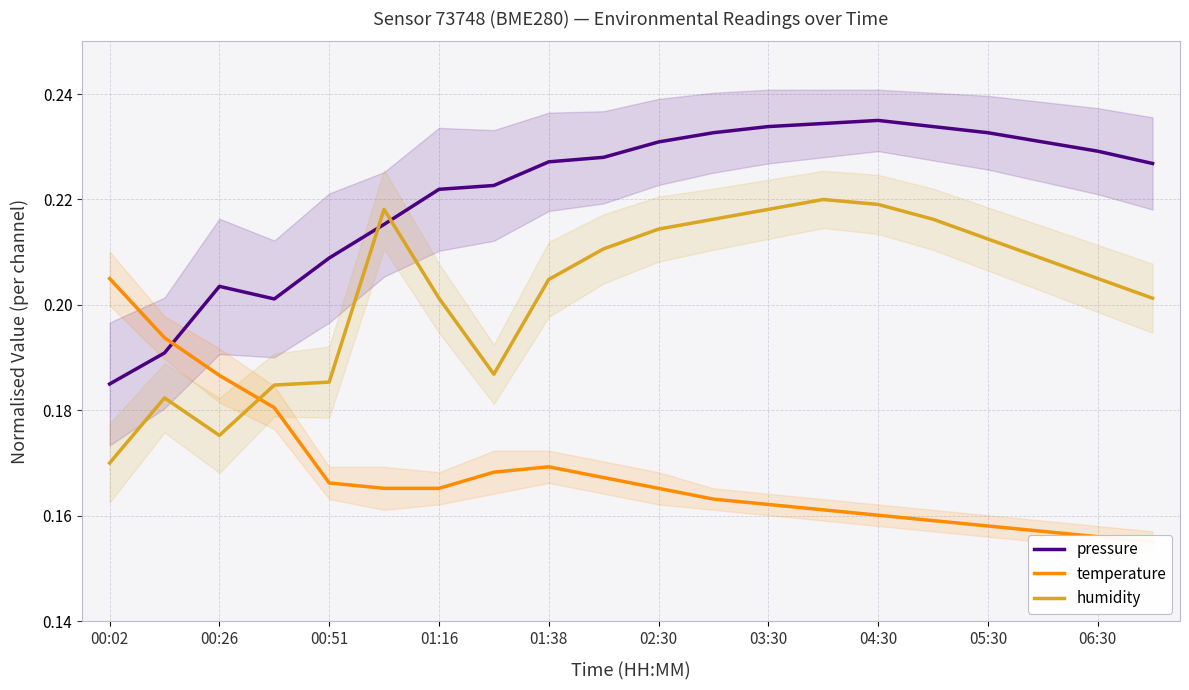

Where is pressure nearest to the value 0?

00:02